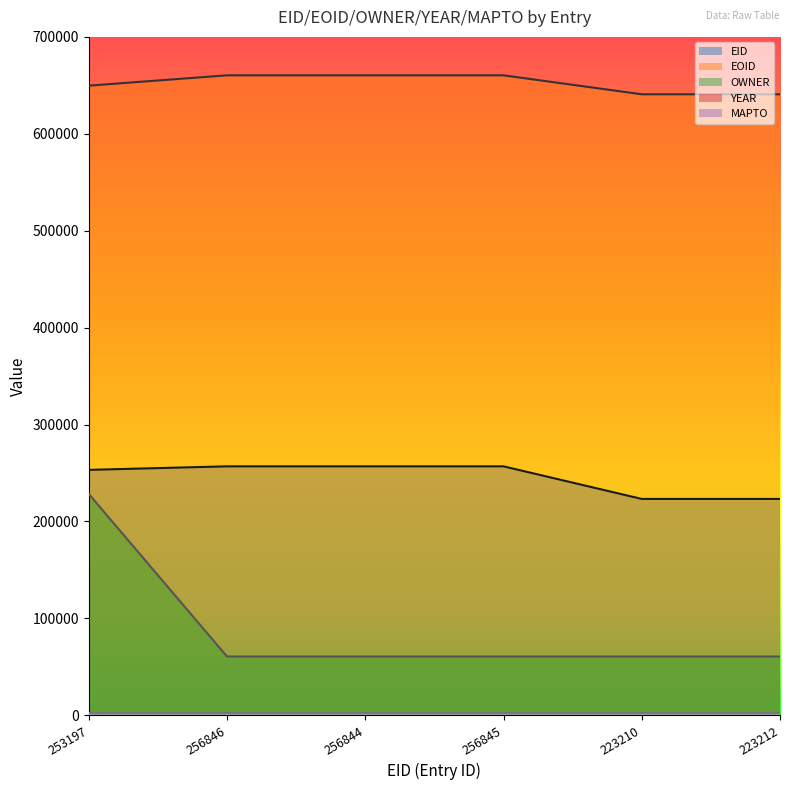

The EID series shows 256844 at 256844. True or false?

True